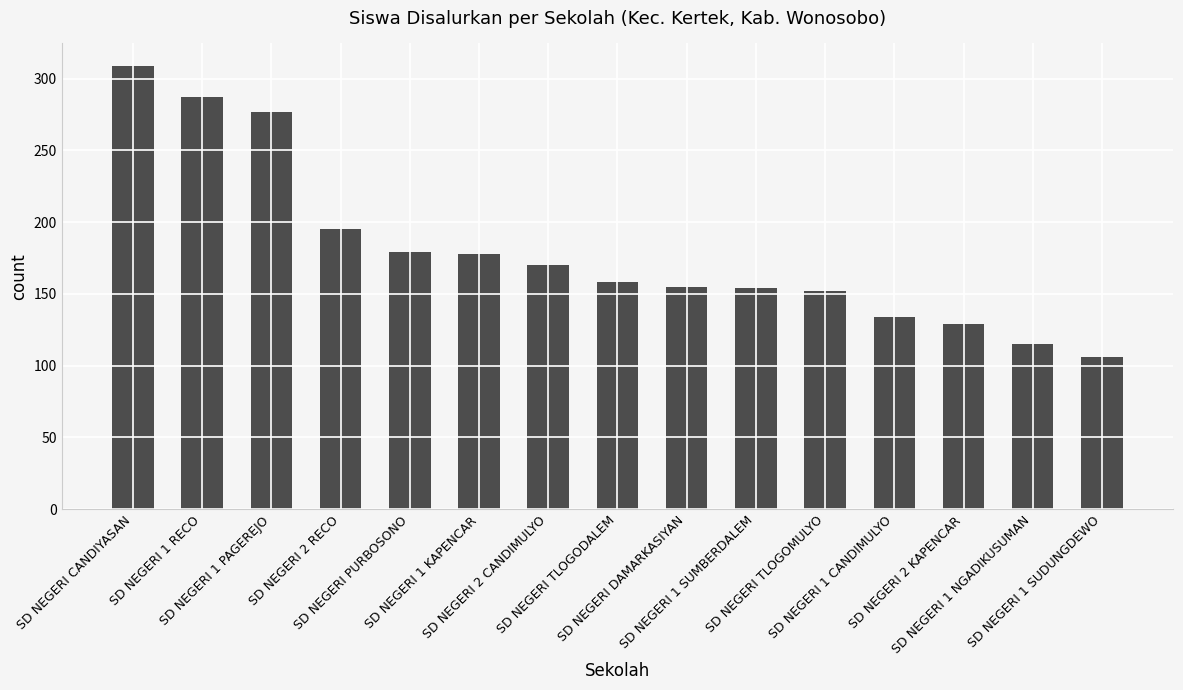

How many categories are shown in the chart?

15